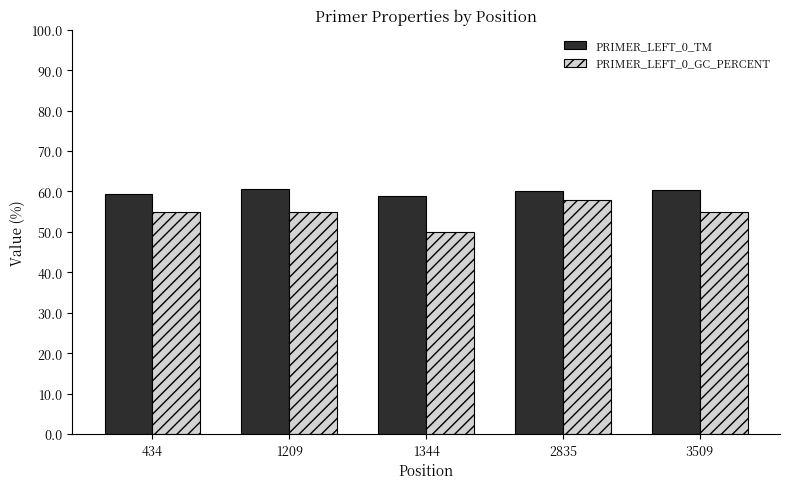

What is the sum of all PRIMER_LEFT_0_TM values?

299.4